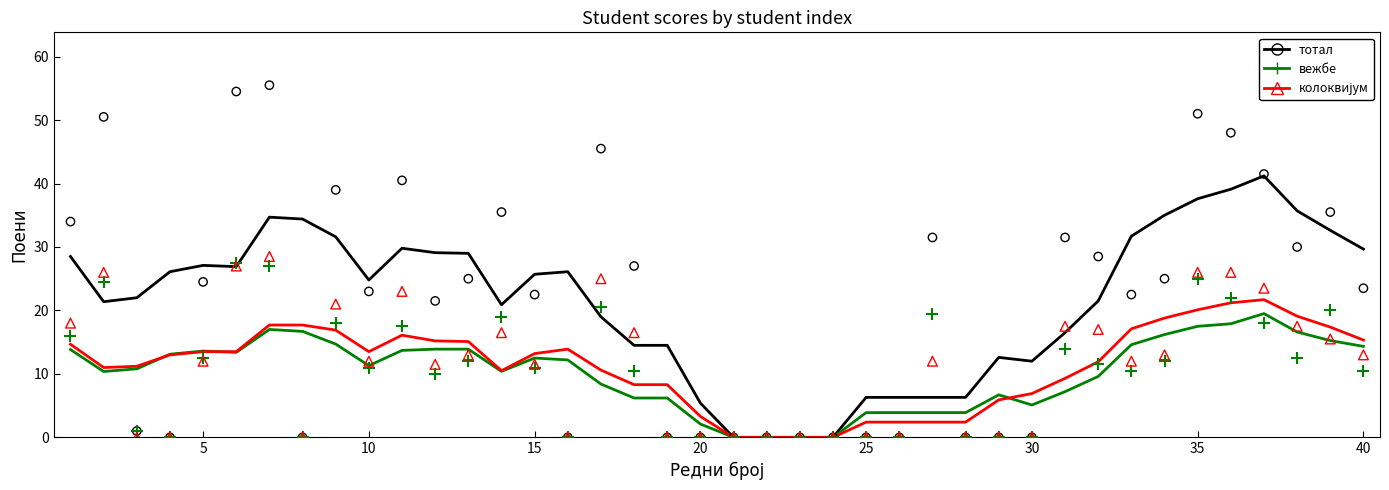

Is the value of тотал at 0 greater than the value of колоквијум at 35?

Yes